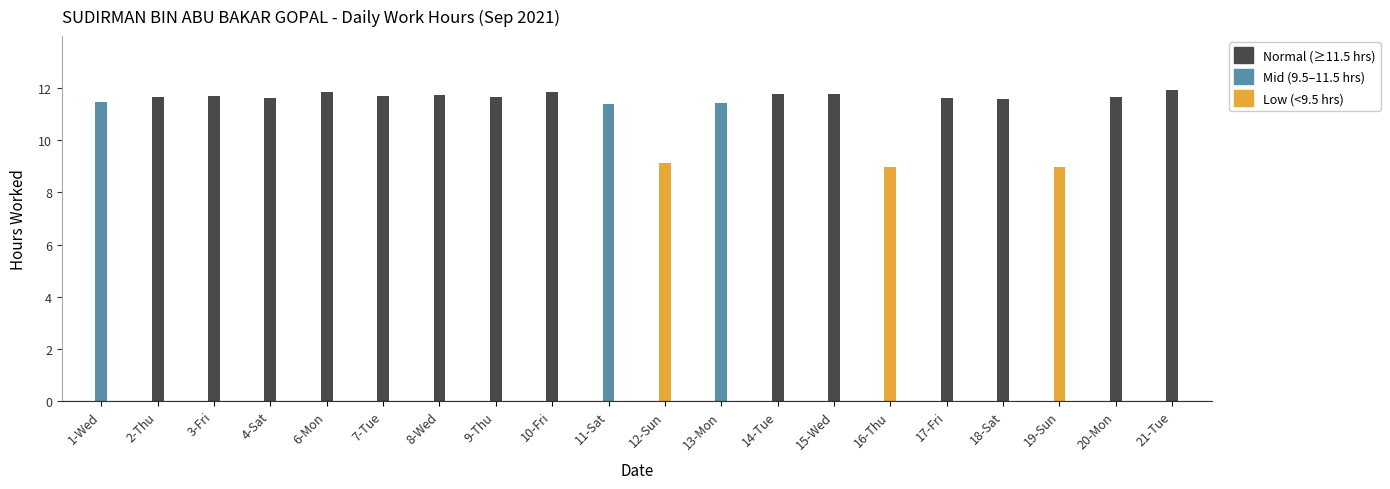

What is the difference between the values at 6-Mon and 19-Sun?

2.9